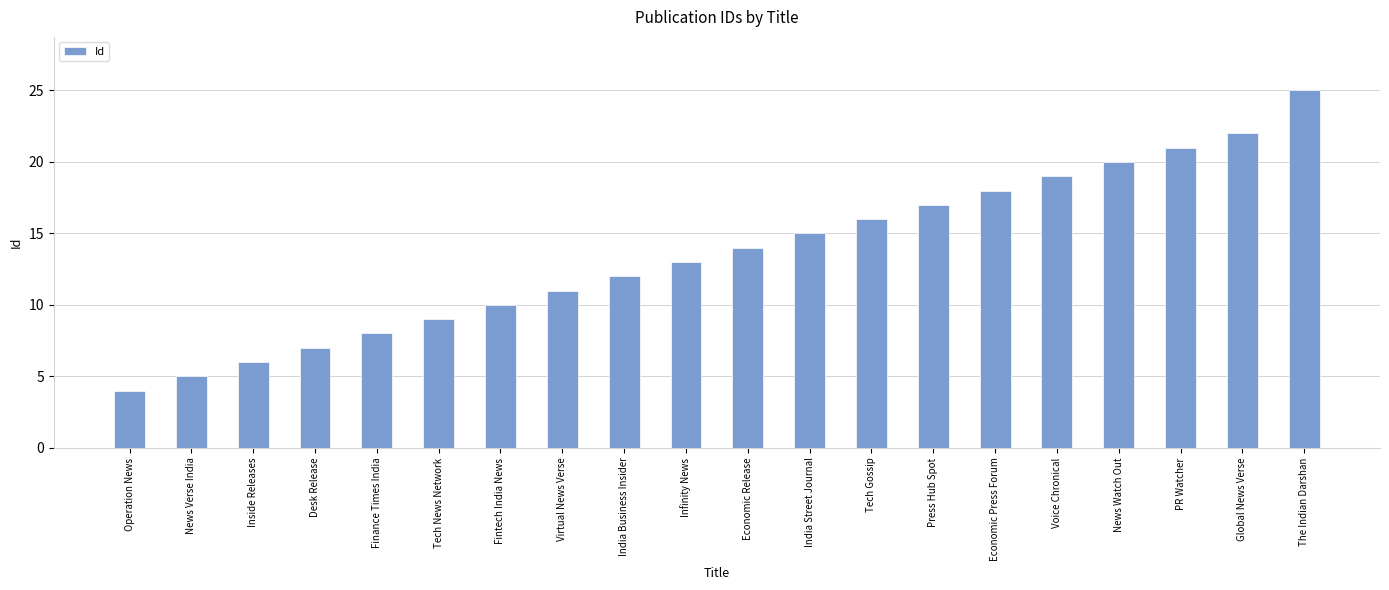

True or false: the data shows 34 at Global News Verse.

False